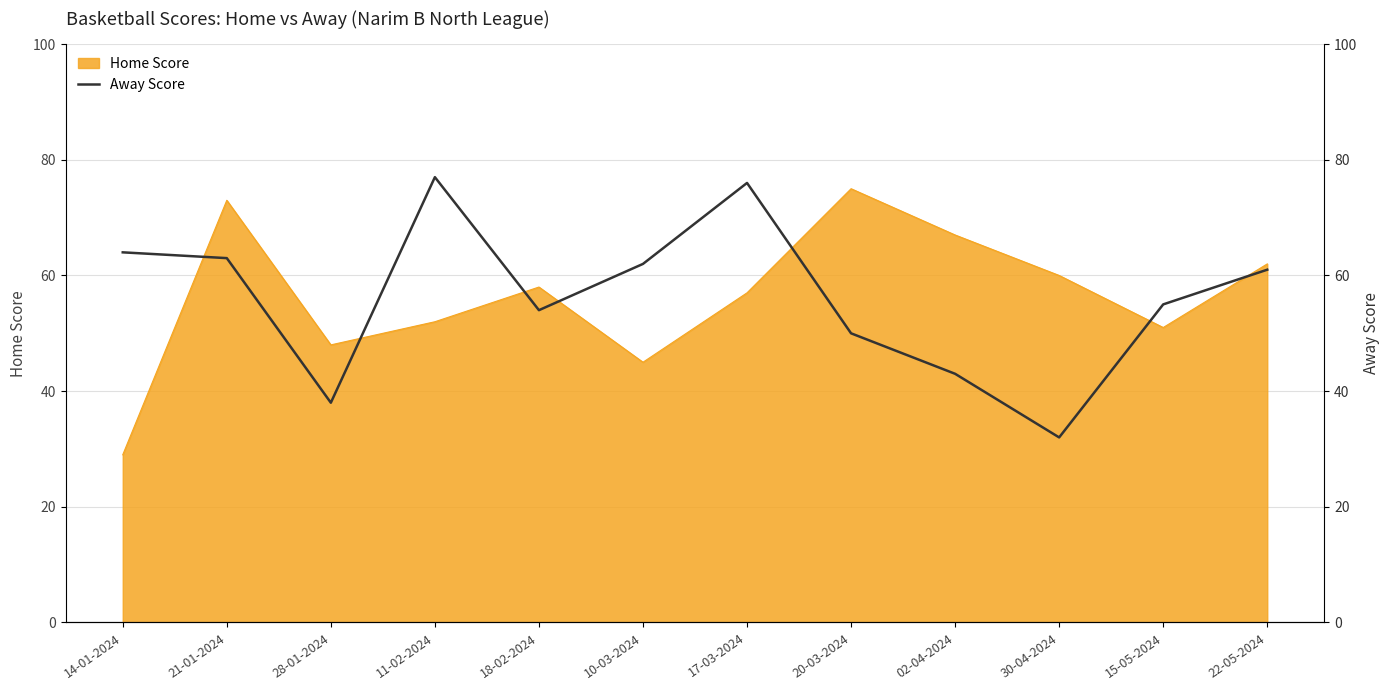

What is the average value?

56